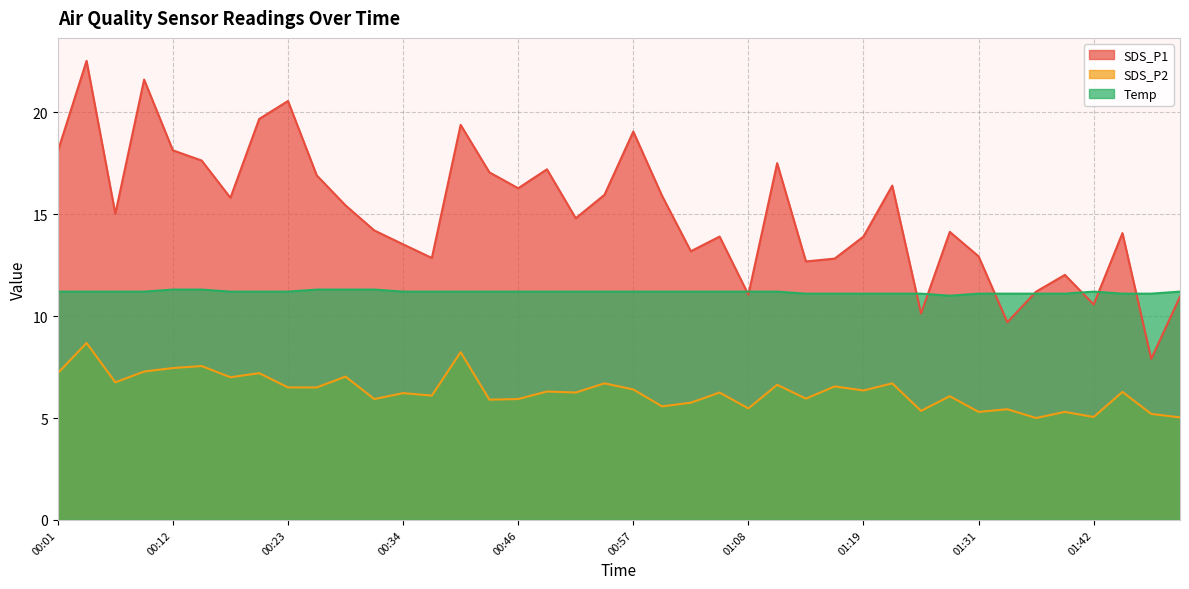

What is the sum of all SDS_P2 values?

252.3